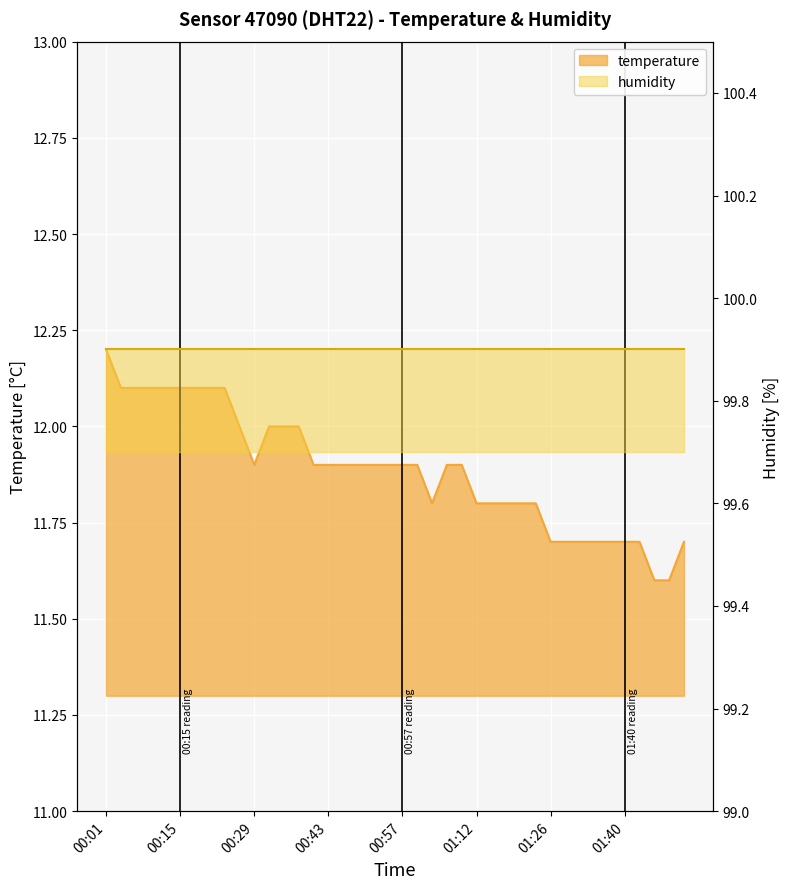

Between 01:26 and 01:45, which is larger?

01:26